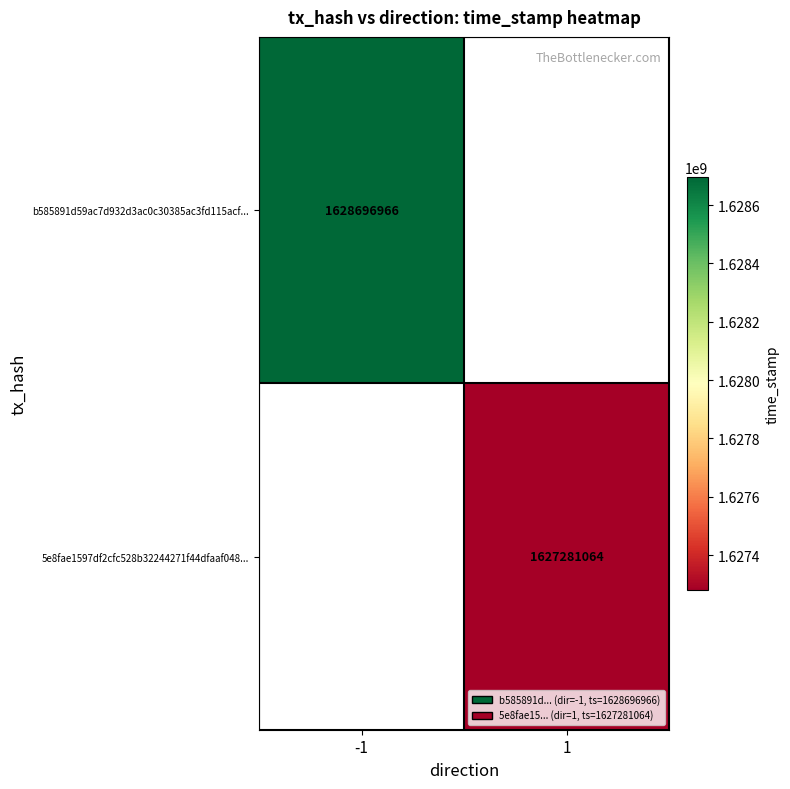

What is the smallest value displayed?

1627281064.0